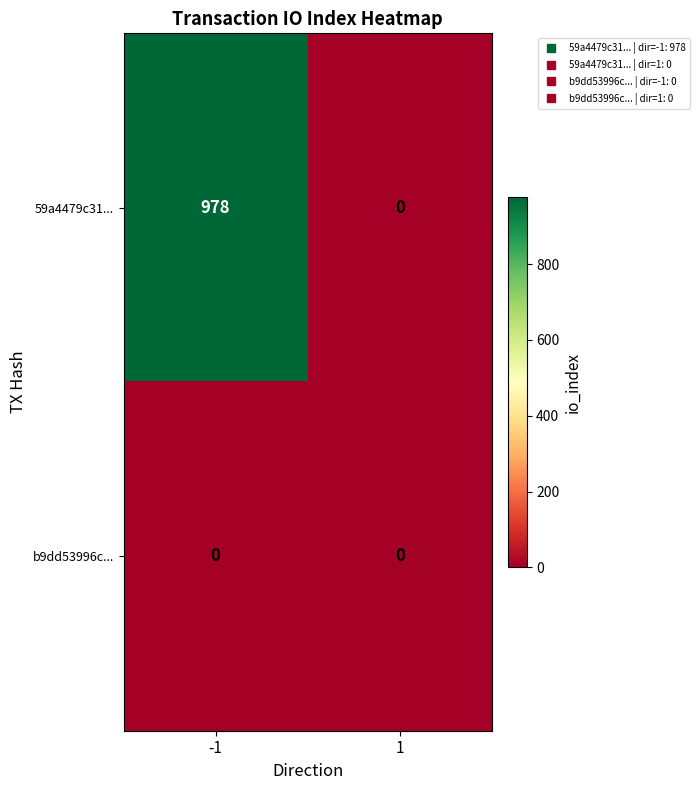

Reading left to right, what are all the values shown in this chart?

59a4479c31...: -1=978	1=0
b9dd53996c...: -1=0	1=0